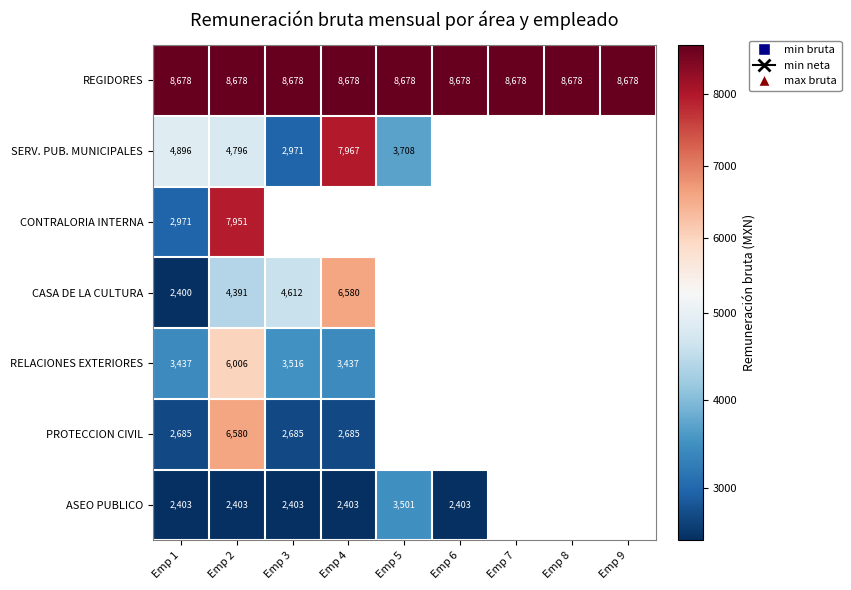

What is the difference between the highest and lowest values at Emp 5?

5176.4